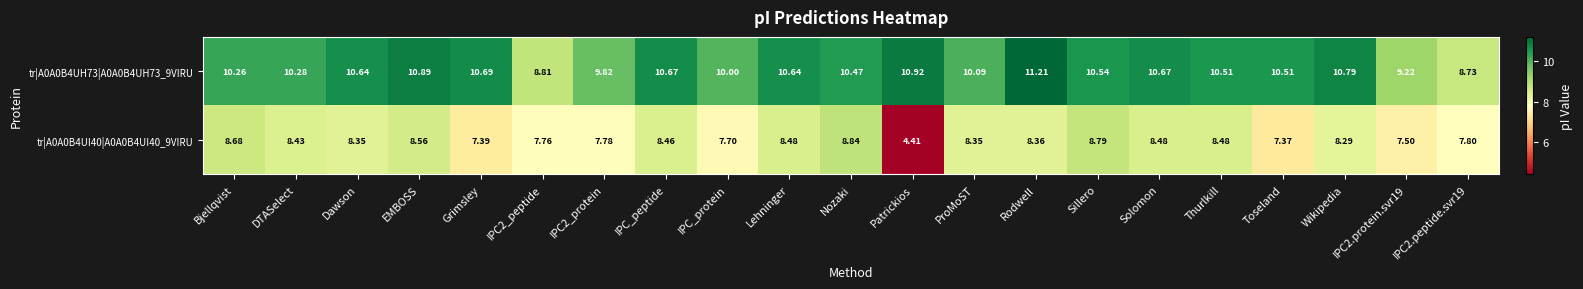

How many data points in tr|A0A0B4UI40|A0A0B4UI40_9VIRU are above 8?

13